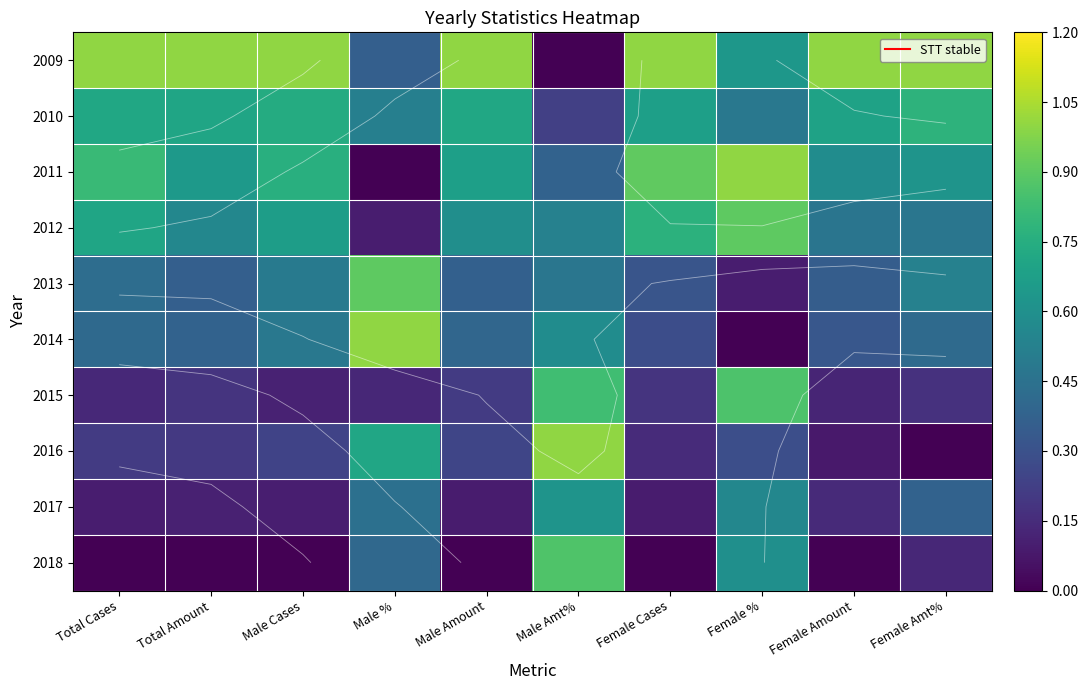

Is the value of 2011 at Total Amount greater than the value of 2014 at Total Amount?

Yes